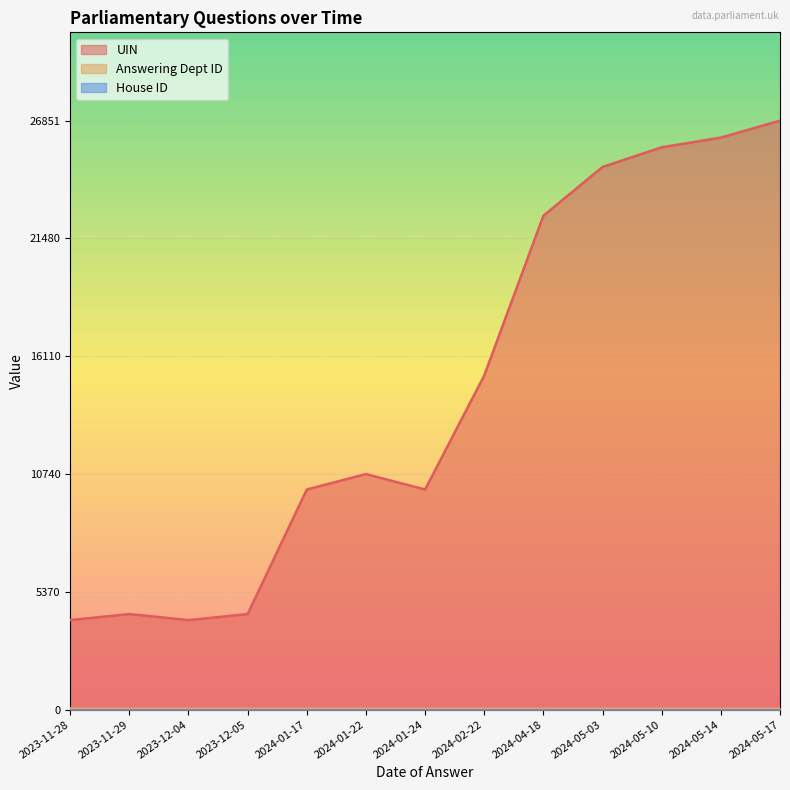

The Answering Dept ID series shows 60 at 2024-05-14. True or false?

True